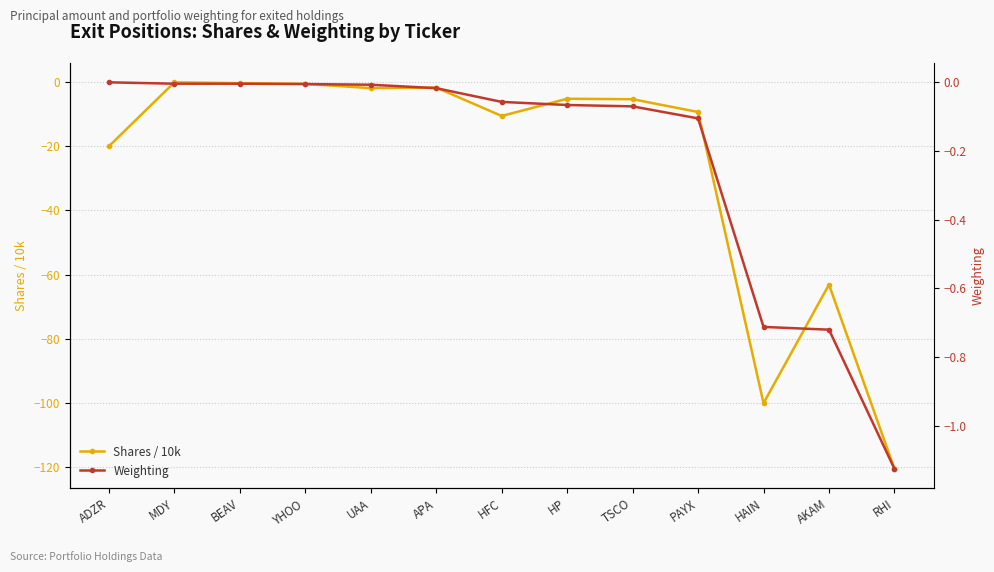

What position from the left is HFC?

7